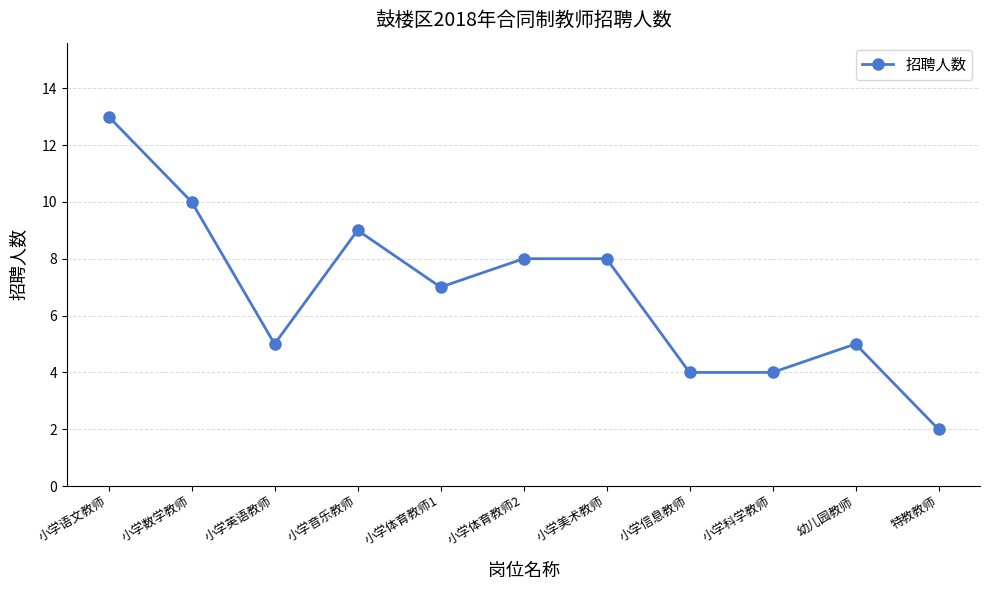

What is the difference between the maximum and minimum values?

11